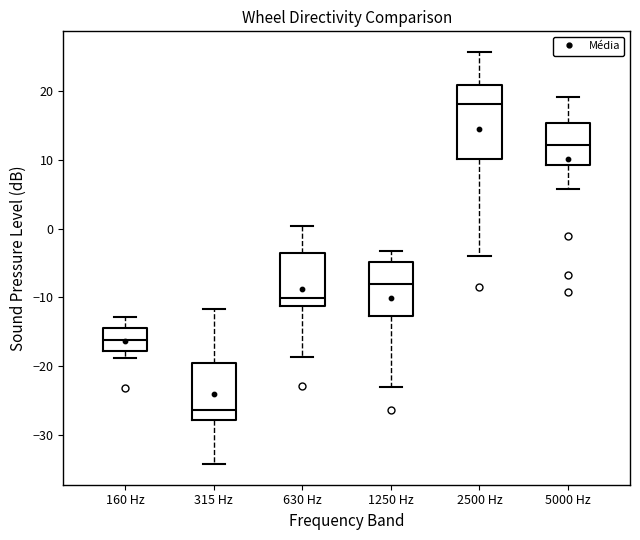

Where does the median line of the box for 315 Hz sit on the y-axis? The values are not printed on the chart, so give them approximately, as read against the axis.

-26